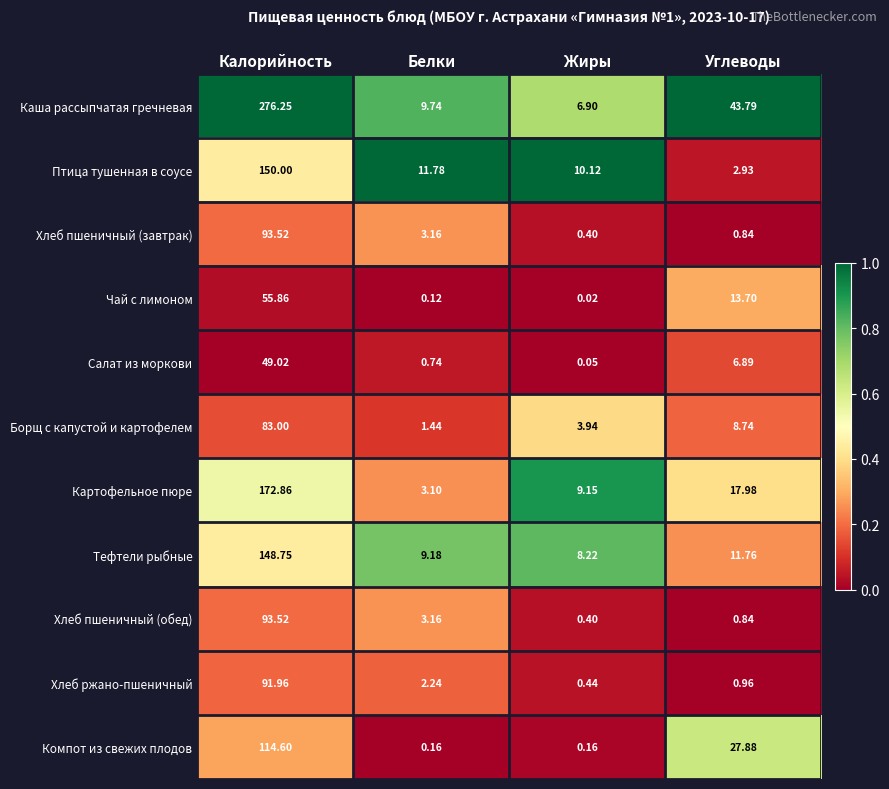

At which category does the chart reach its minimum across all series?

Жиры